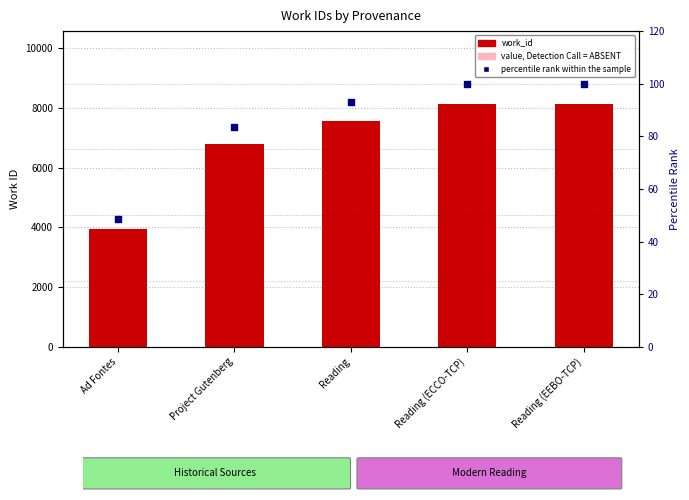

What are all the series names shown in the legend?

work_id, value, Detection Call = ABSENT, percentile rank within the sample